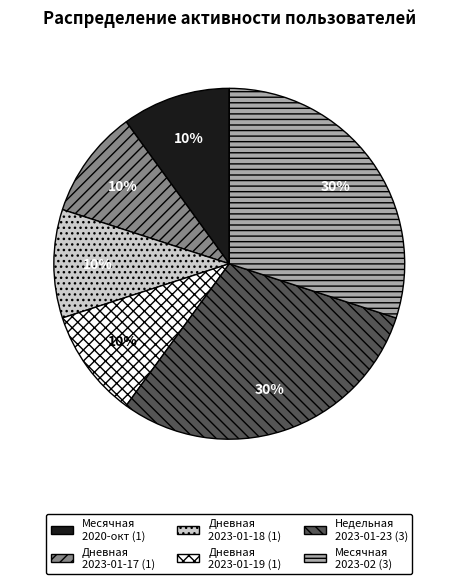

How many segments does this pie chart have?

6